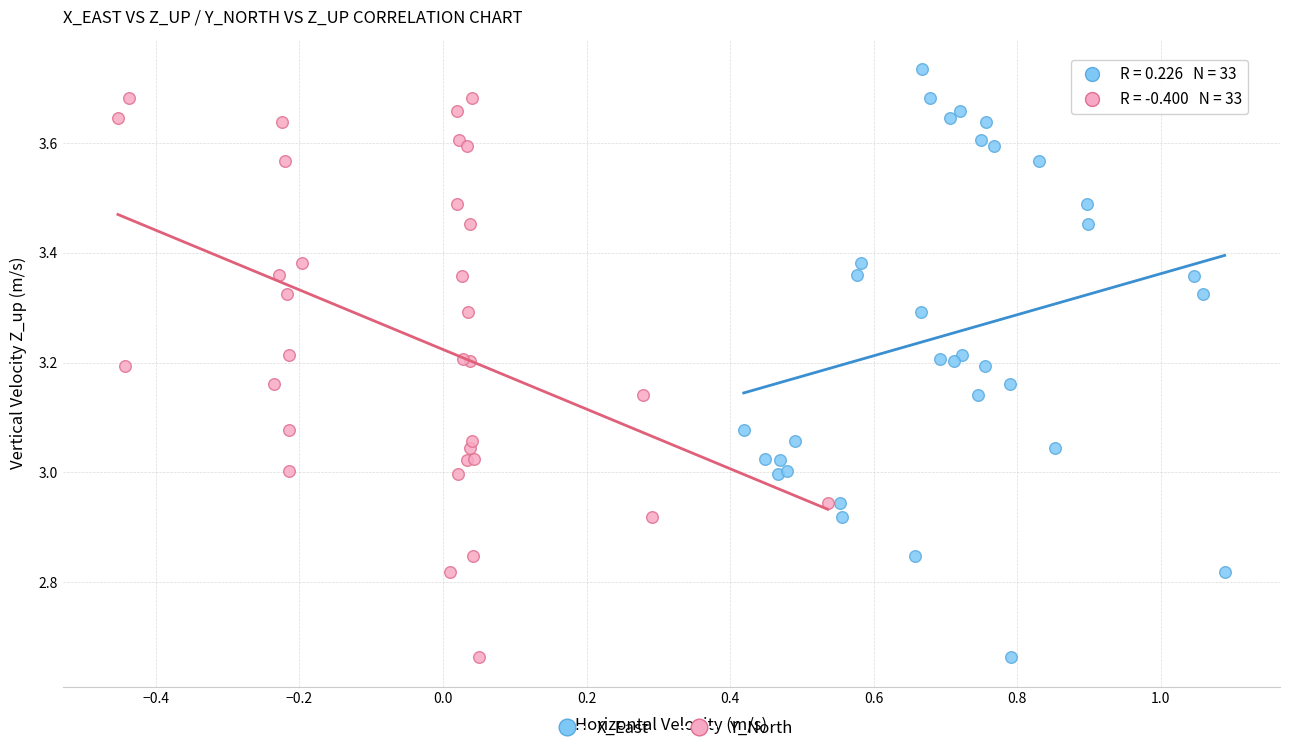

Which series has the widest spread of Y values?

X_East